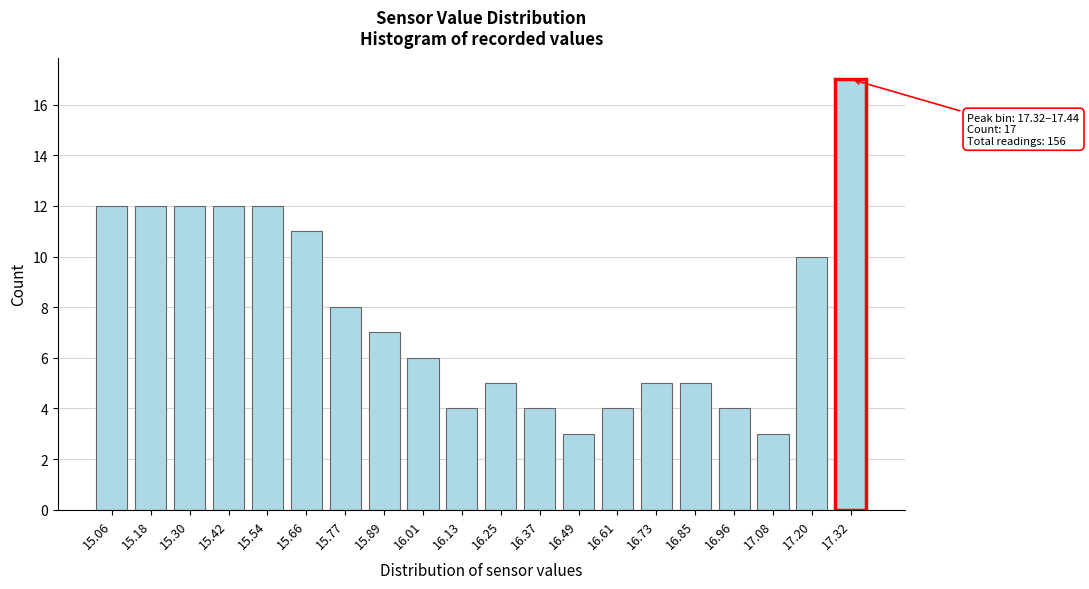

Reading left to right, transcribe all the data shown in this chart.

15.06=12	15.18=12	15.30=12	15.42=12	15.54=12	15.66=11	15.77=8	15.89=7	16.01=6	16.13=4	16.25=5	16.37=4	16.49=3	16.61=4	16.73=5	16.85=5	16.96=4	17.08=3	17.20=10	17.32=17